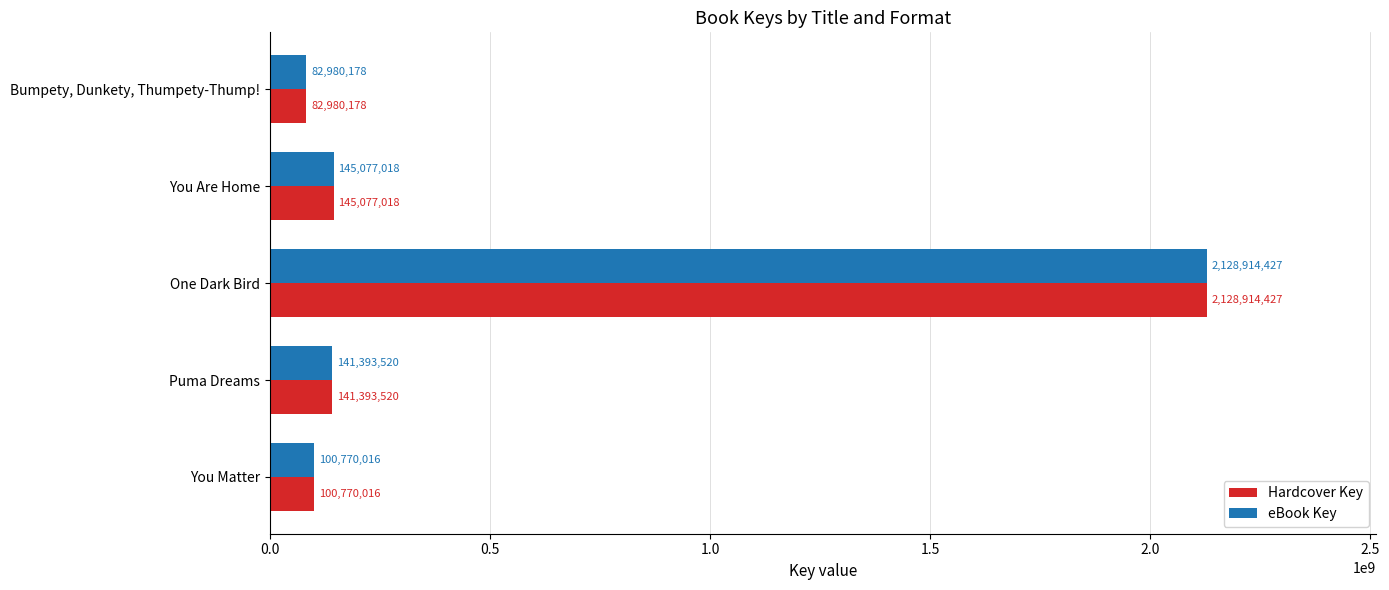

Rank the categories by Hardcover Key value from lowest to highest.

Bumpety, Dunkety, Thumpety-Thump!, You Matter, Puma Dreams, You Are Home, One Dark Bird